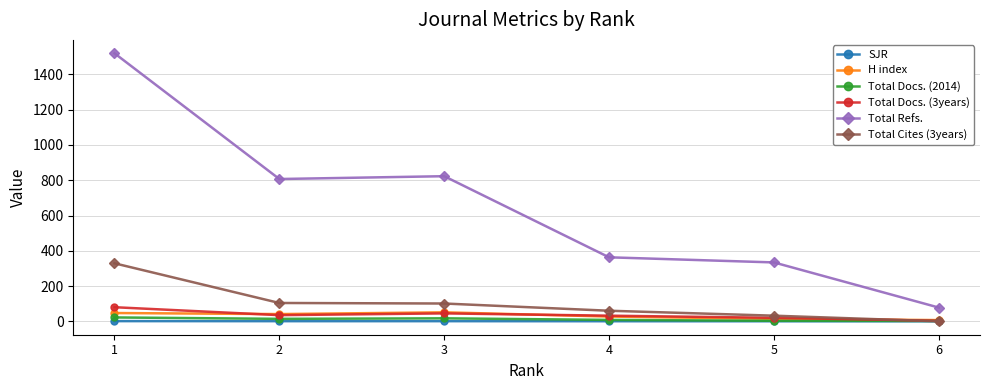

How many interior local peaks does the Total Refs. series have?

1